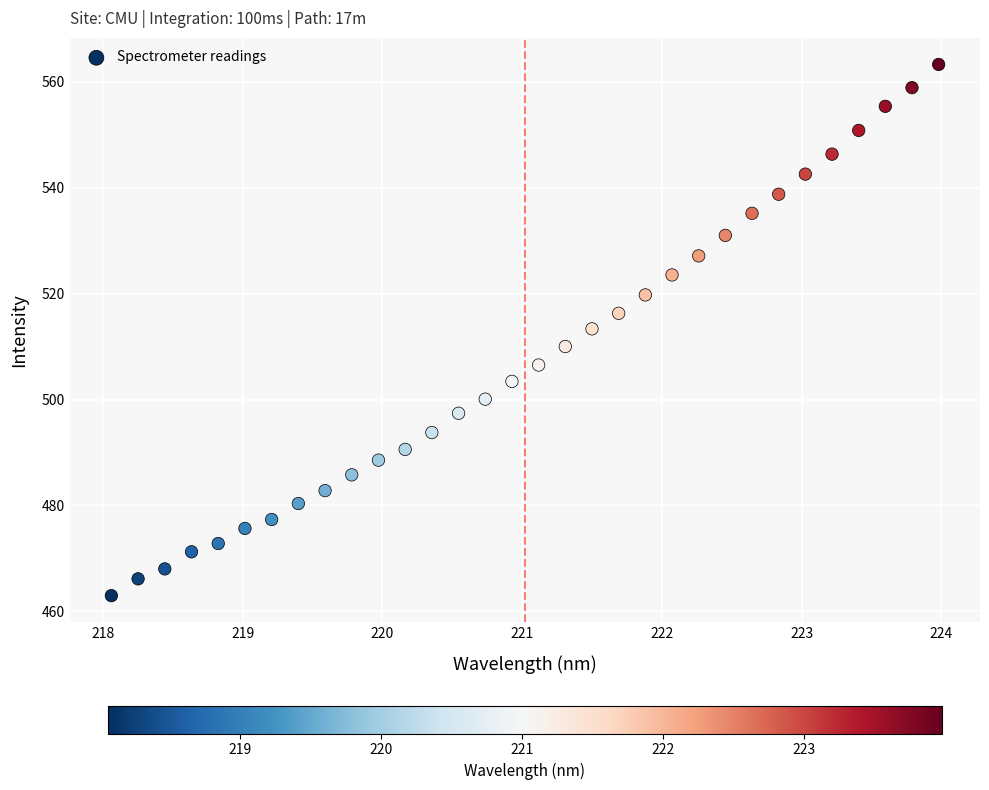

What is the range of Y values (max minus min)?

100.3